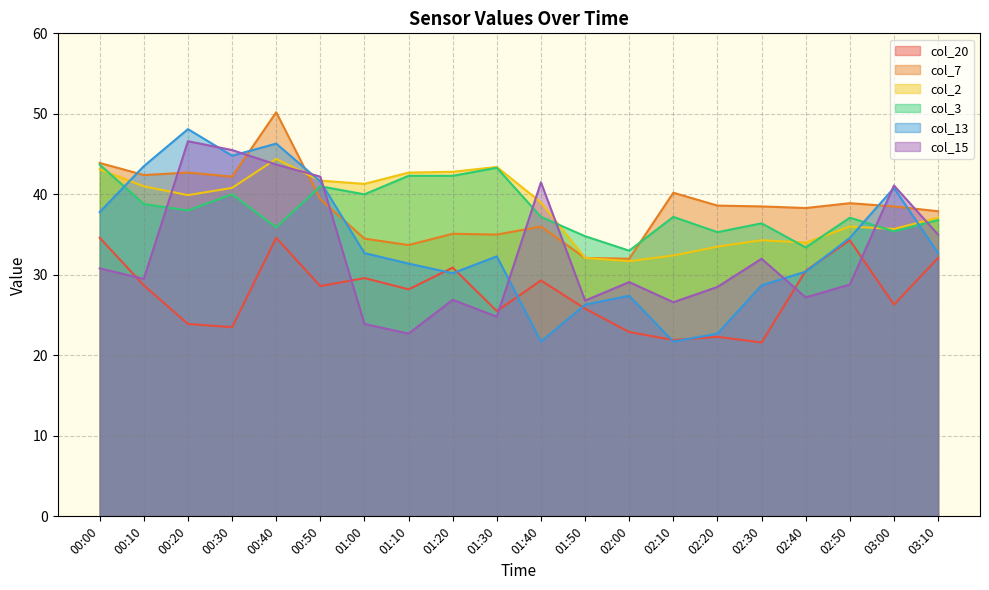

Which label corresponds to the smallest value in the chart?

02:30